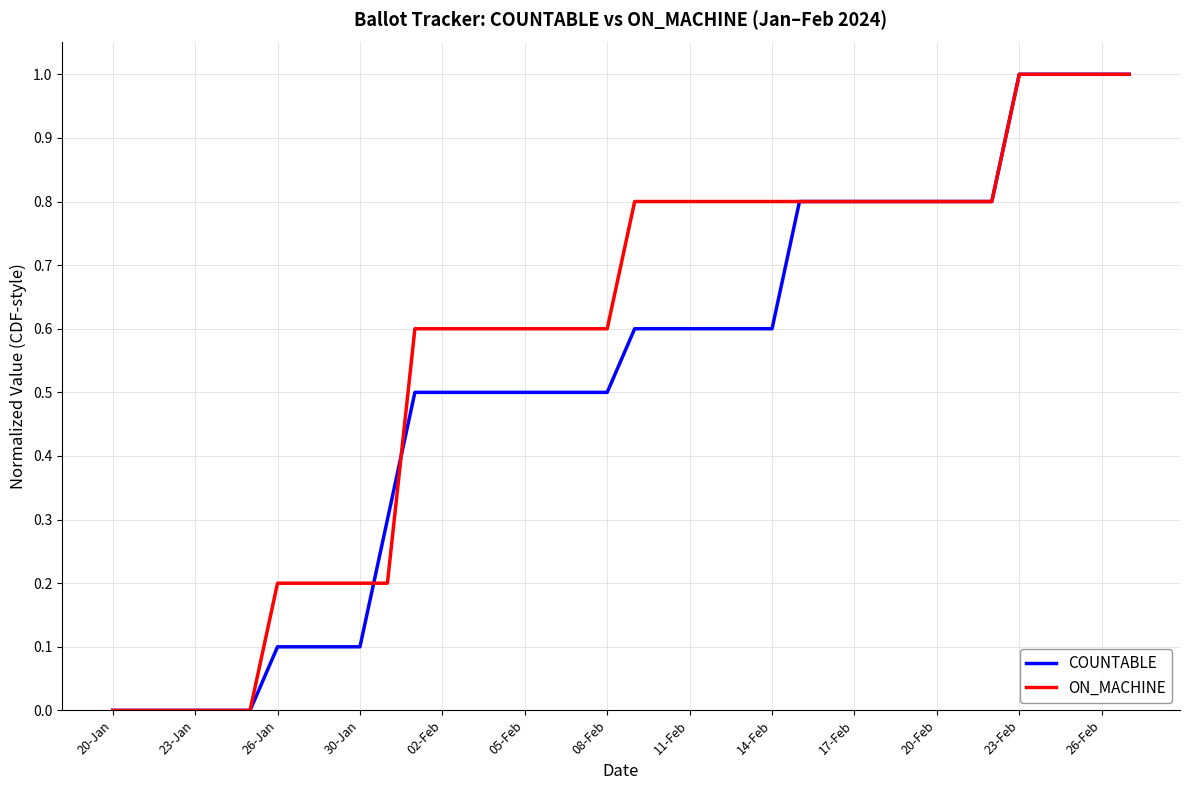

What is the maximum value shown in the chart?

1.0